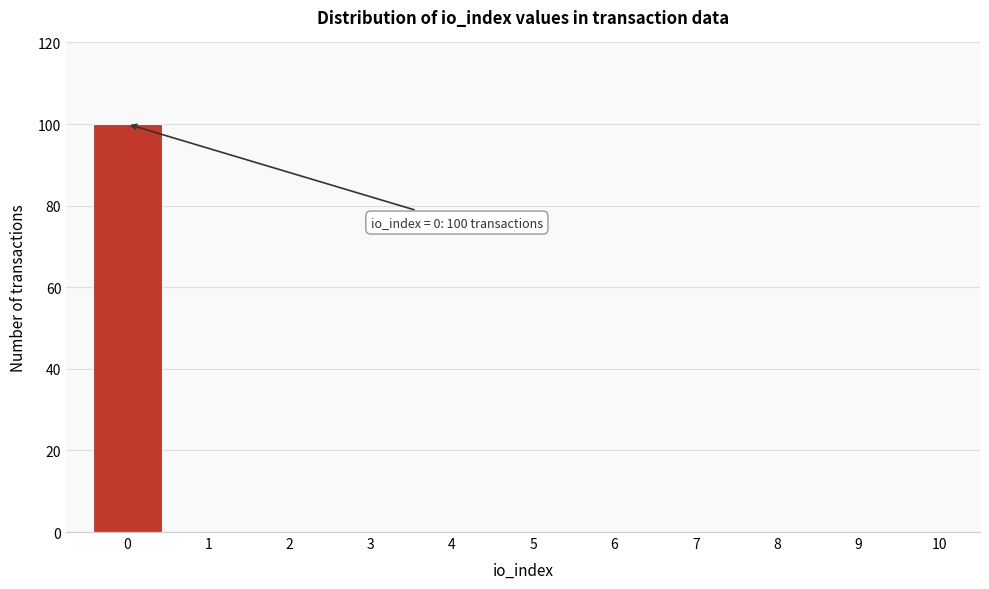

Which range on the x-axis has the tallest bar?

-0.5 to 0.5